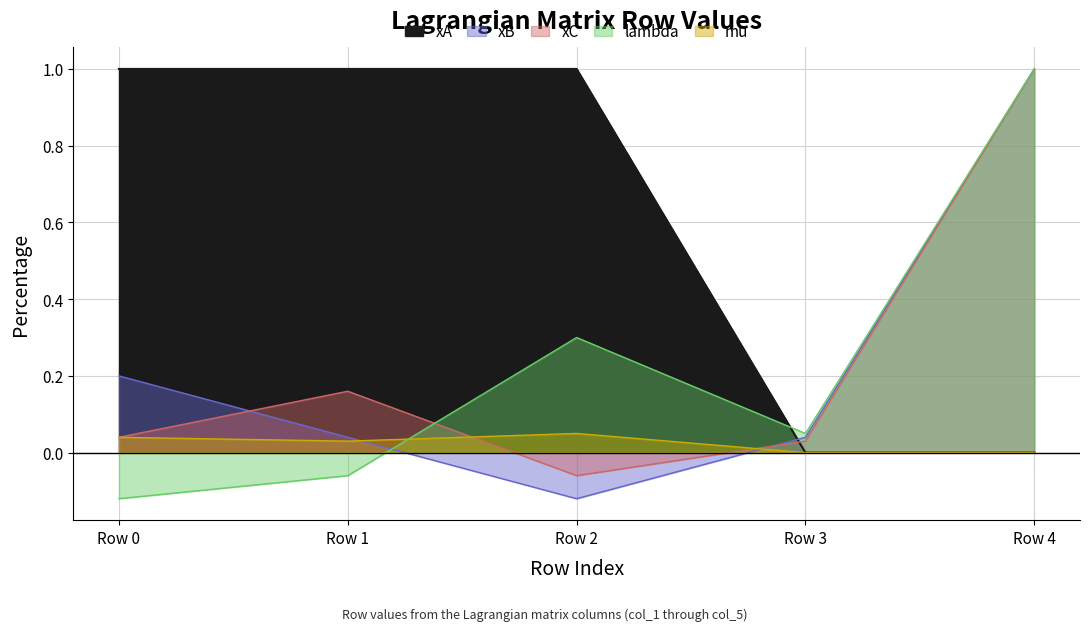

What is the difference between the lambda values at Row 4 and Row 1?

1.1